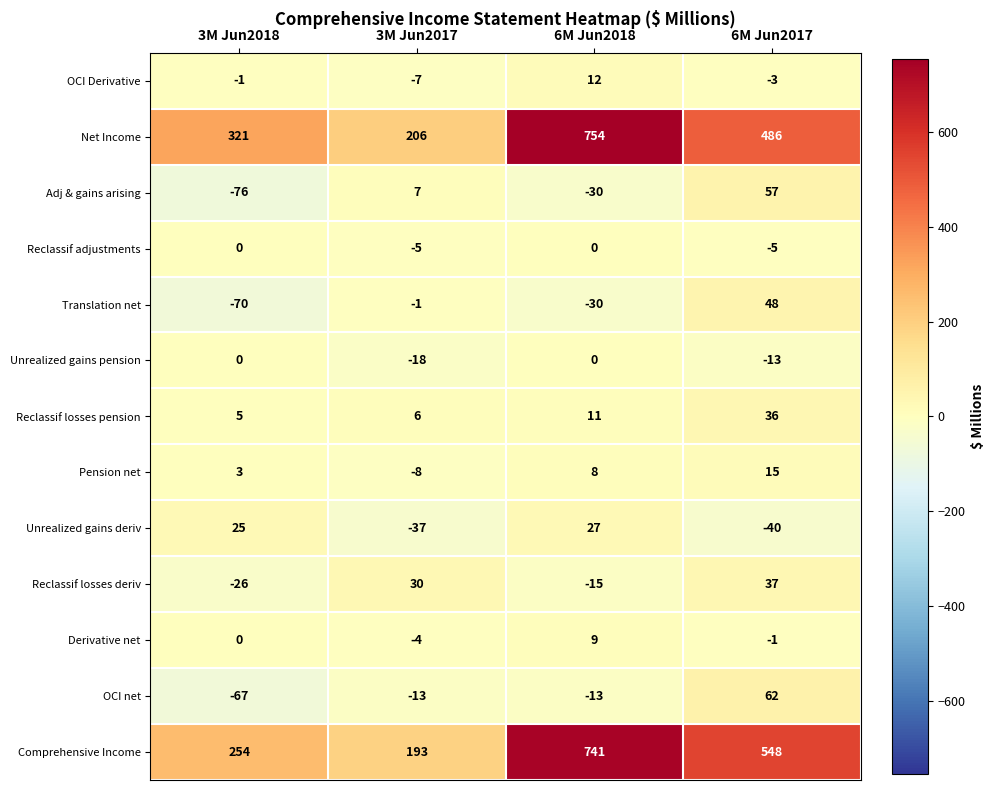

The OCI Derivative series shows -3 at 6M Jun2017. True or false?

True